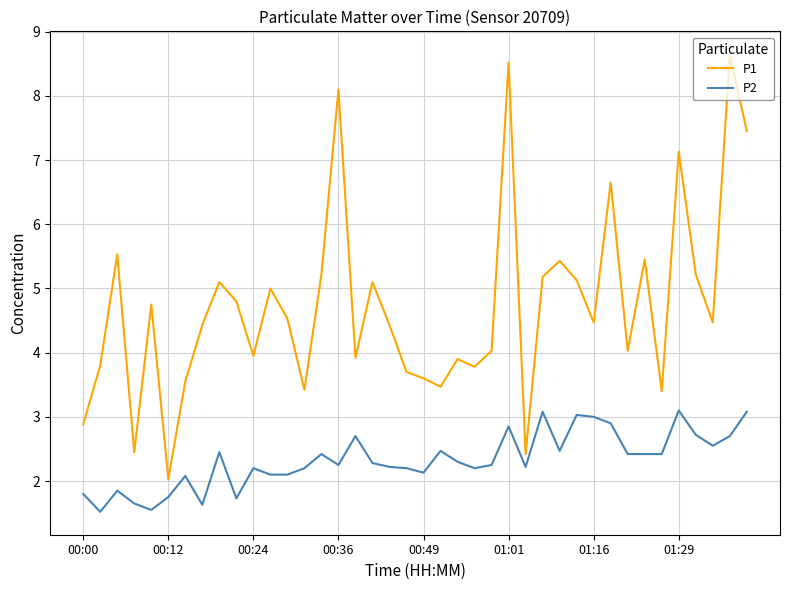

Rank the series by their maximum value, from highest to lowest.

P1, P2